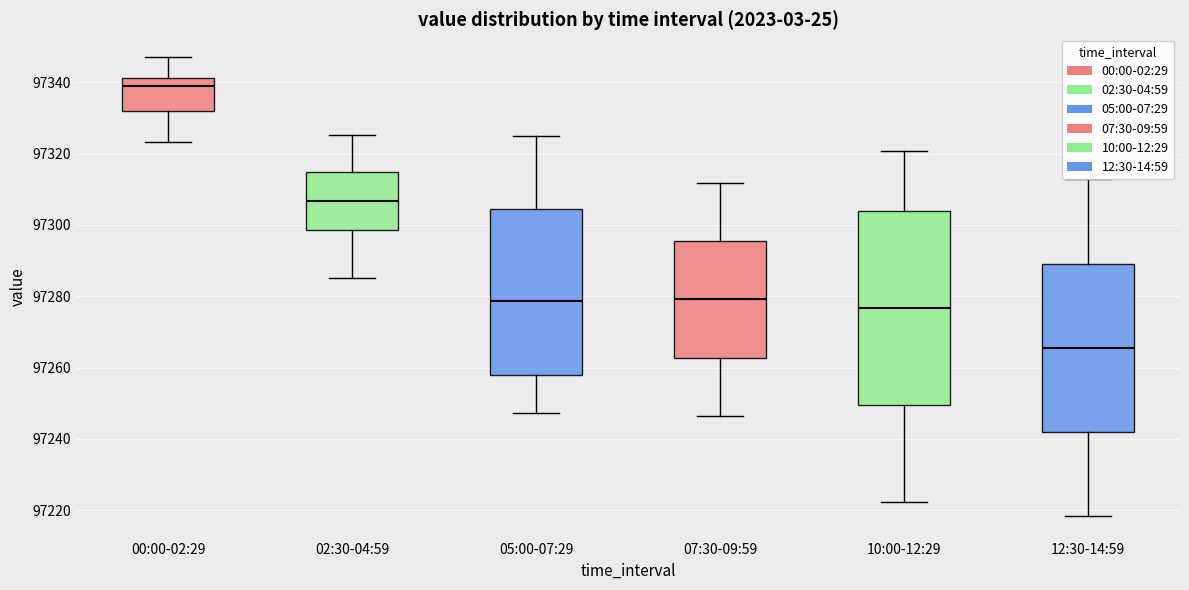

Where does the median line of the box for 07:30-09:59 sit on the y-axis? The values are not printed on the chart, so give them approximately, as read against the axis.

97280